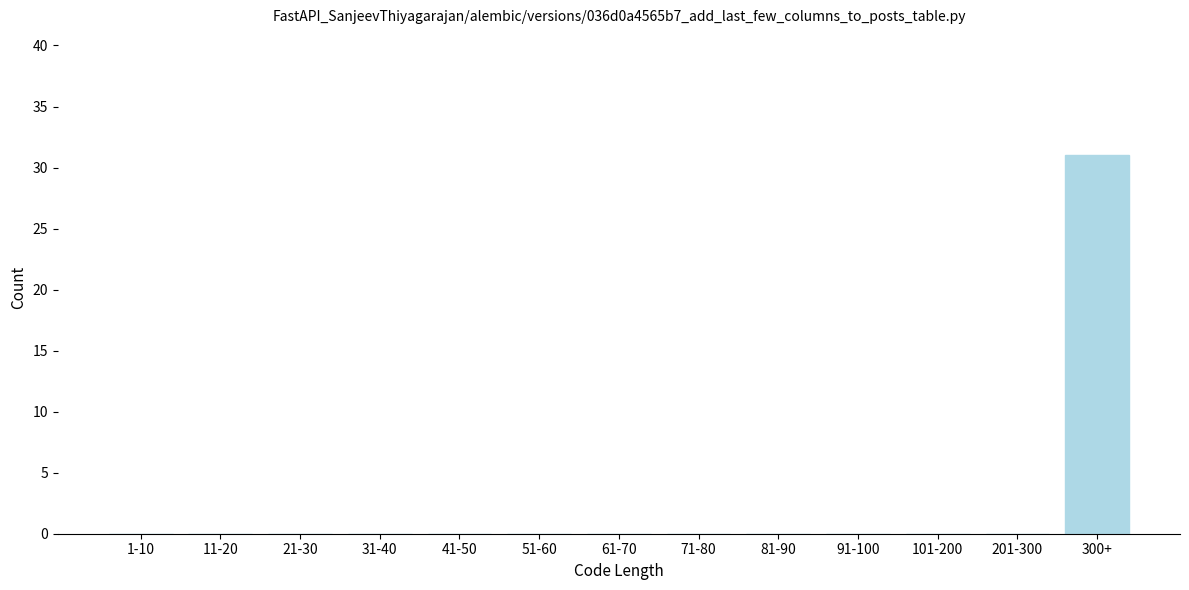

Reading left to right, extract all data points from this chart.

1-10=0	11-20=0	21-30=0	31-40=0	41-50=0	51-60=0	61-70=0	71-80=0	81-90=0	91-100=0	101-200=0	201-300=0	300+=31